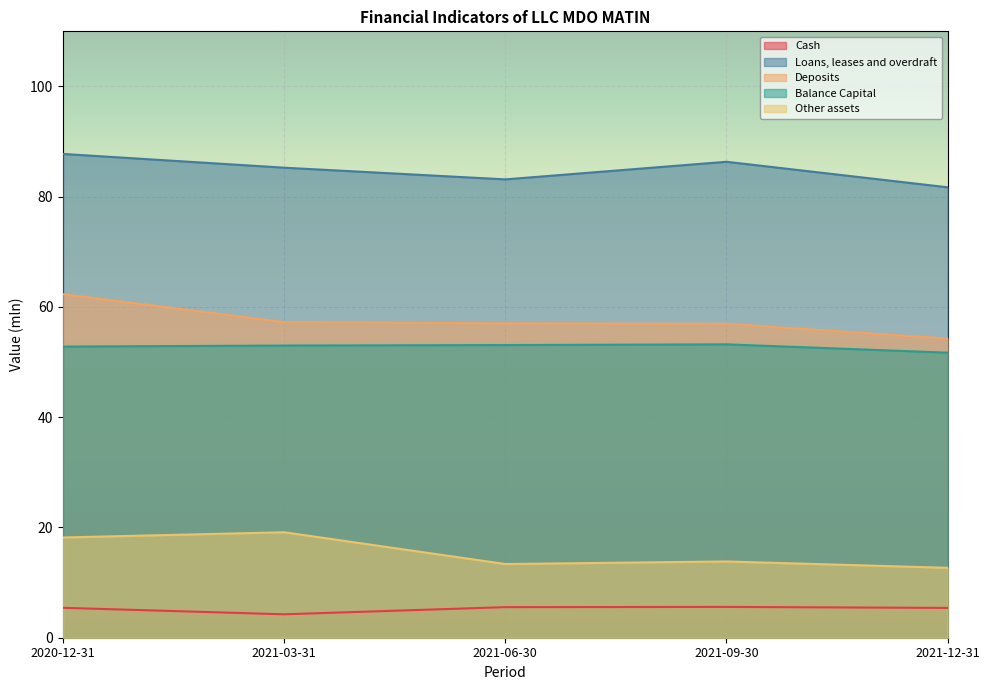

The Loans, leases and overdraft series shows 45.5 at 2020-12-31. True or false?

False